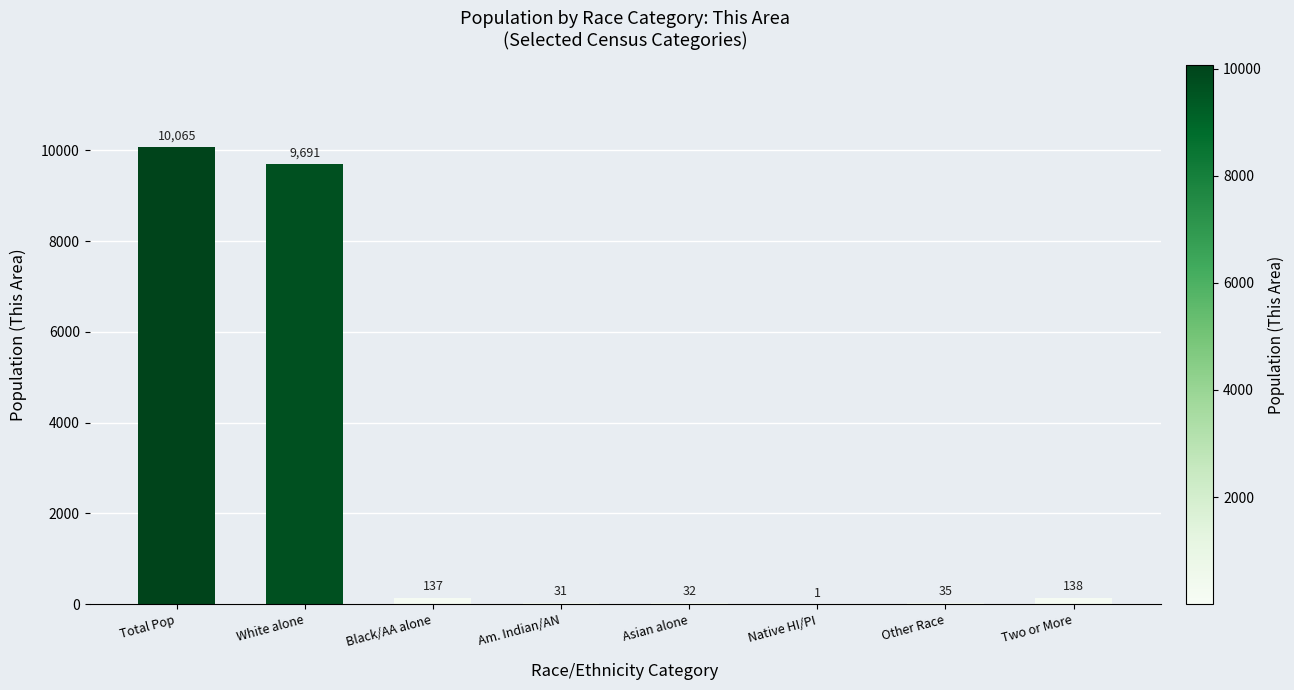

True or false: the data shows 35 at Other Race.

True